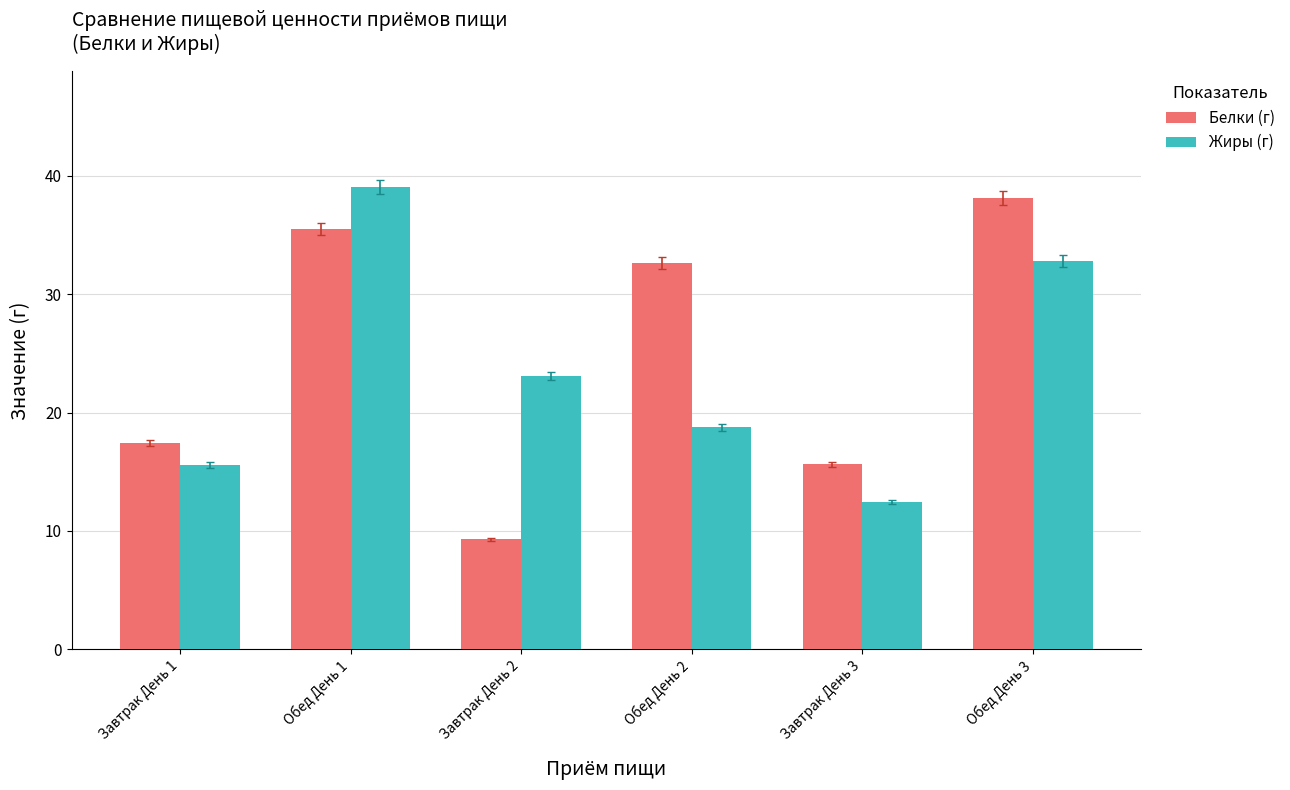

Count the number of categories in the chart.

6